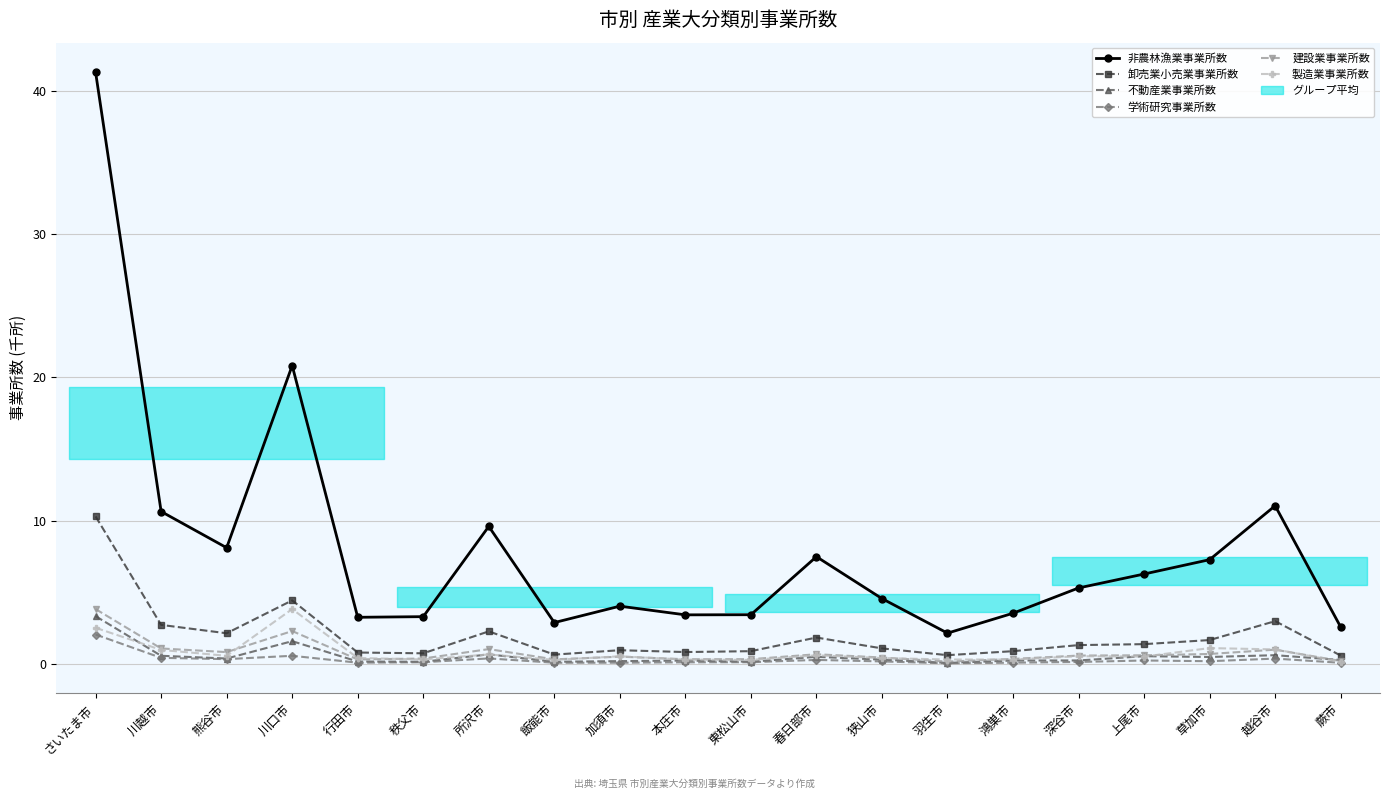

Where is the first local minimum for 卸売業小売業事業所数?

熊谷市